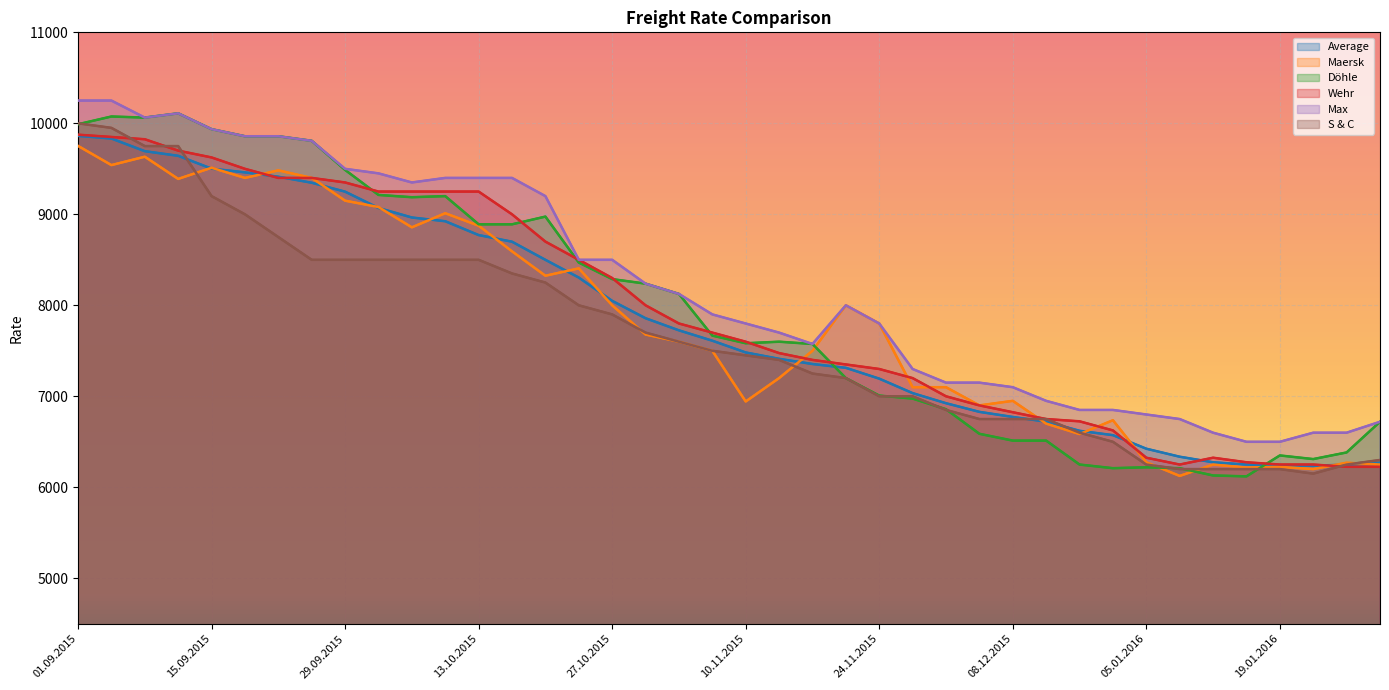

How many interior local valleys does the Wehr series have?

1